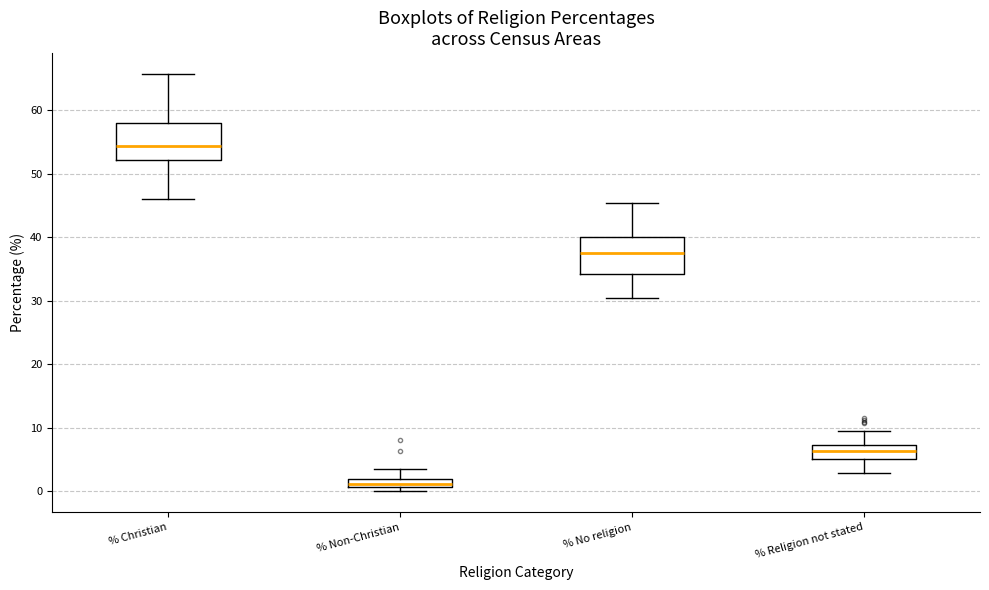

Where is the lower edge of the box for % Religion not stated on the y-axis? The values are not printed on the chart, so give them approximately, as read against the axis.

5